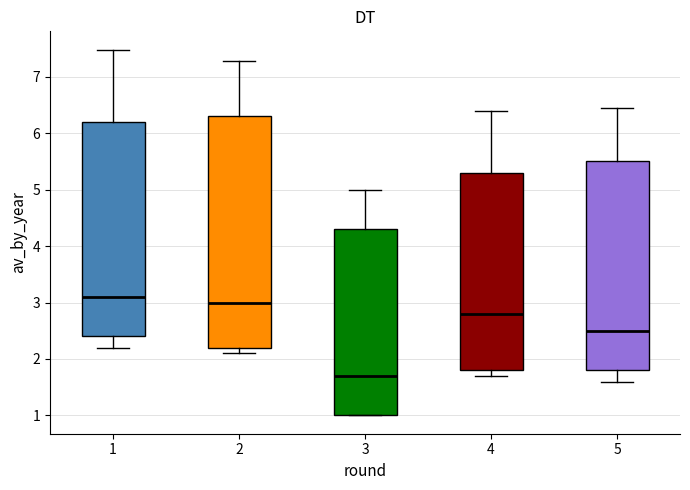

Reading left to right, transcribe this box plot: for each box, give where its median line is, the range the box spans, and where its two whiskers end, as read against the y-axis. The values are not printed on the chart, so give them approximately, as read against the axis.

1: median 3.1, box 2.4 to 6.2, whiskers 2.2 to 7.5
2: median 3.0, box 2.2 to 6.3, whiskers 2.1 to 7.3
3: median 1.7, box 1.0 to 4.3, whiskers 1.0 to 5.0
4: median 2.8, box 1.8 to 5.3, whiskers 1.7 to 6.4
5: median 2.5, box 1.8 to 5.5, whiskers 1.6 to 6.4